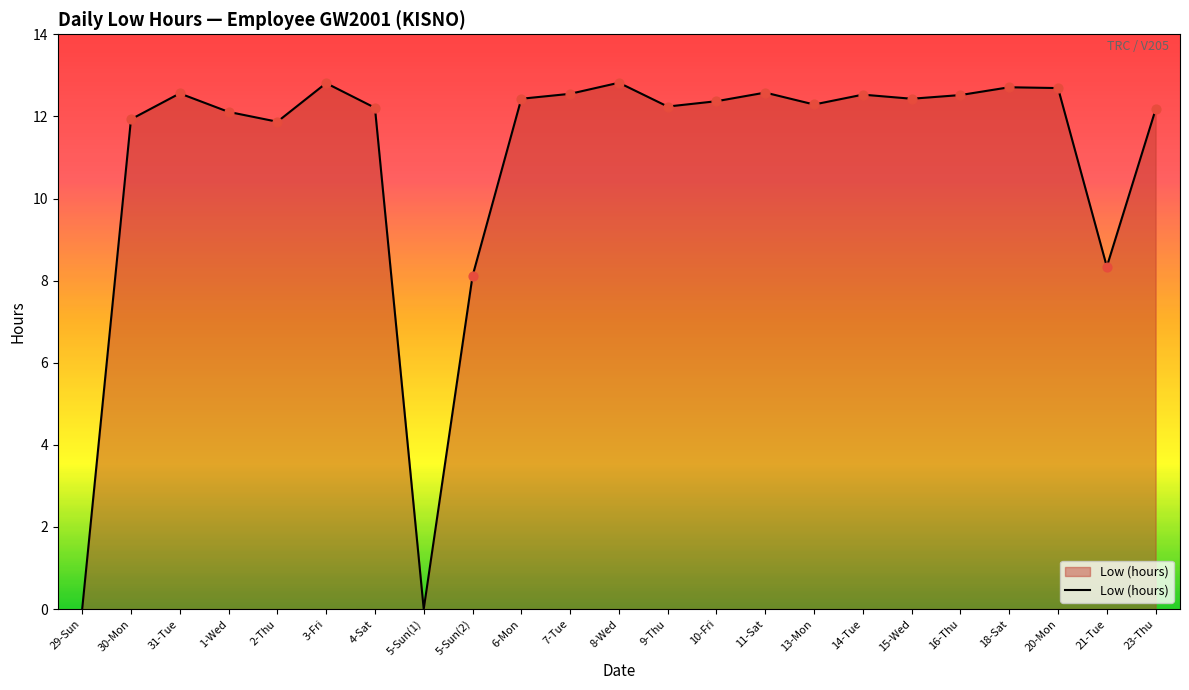

Which has a higher value, 5-Sun(1) or 21-Tue?

21-Tue